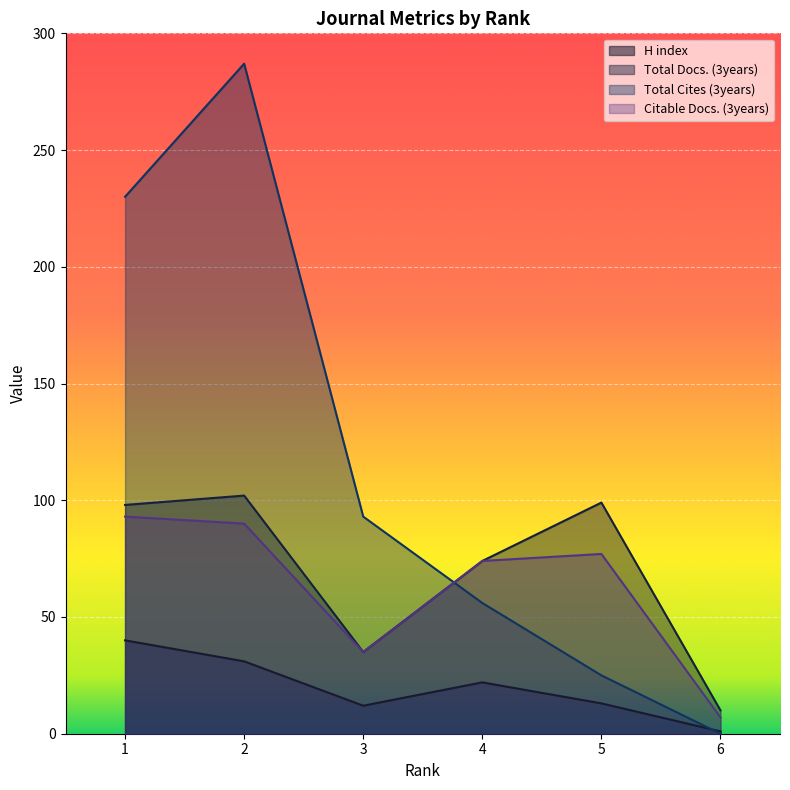

What is the maximum value for Total Docs. (3years)?

102